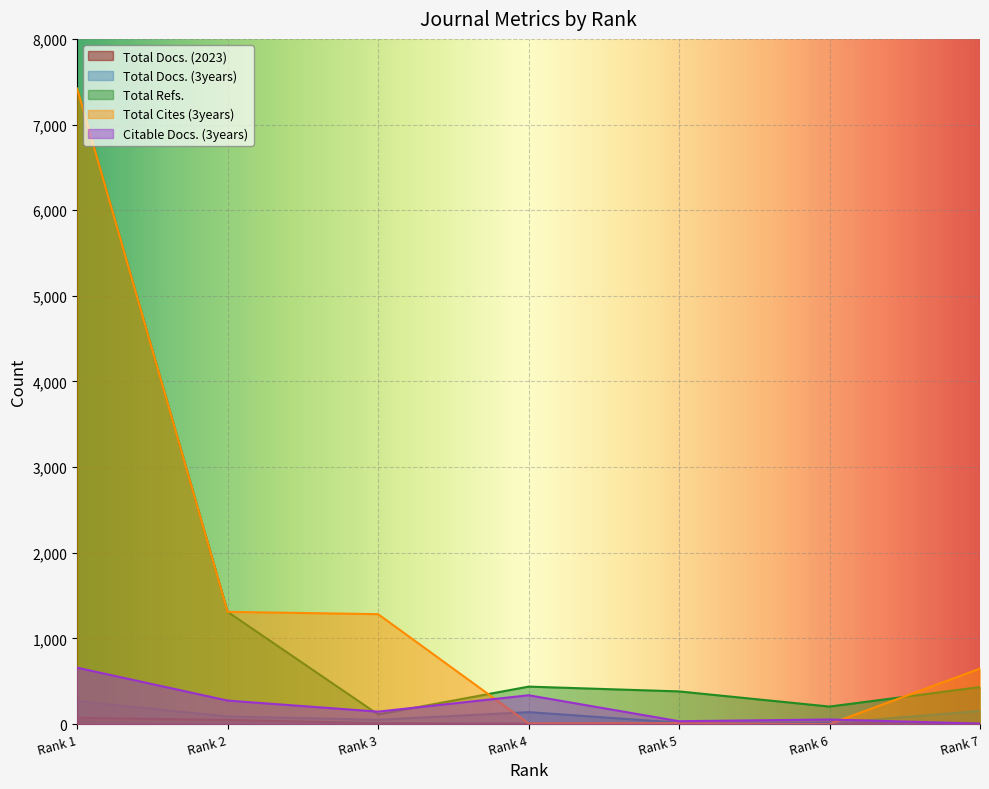

Which series changed the most between Rank 7 and Rank 5?

Total Cites (3years)